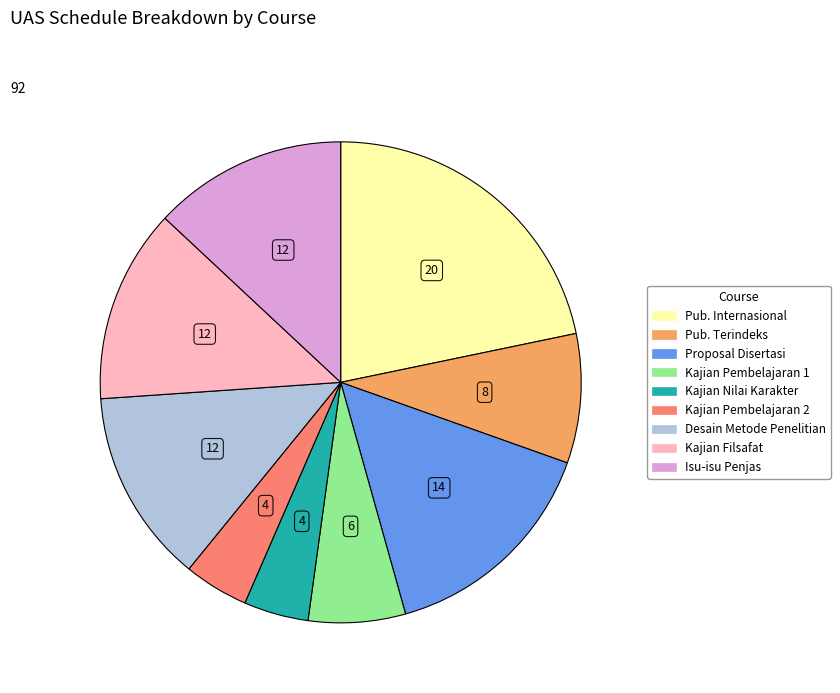

The Kajian Pembelajaran 1 slice represents 7% of the pie. True or false?

True